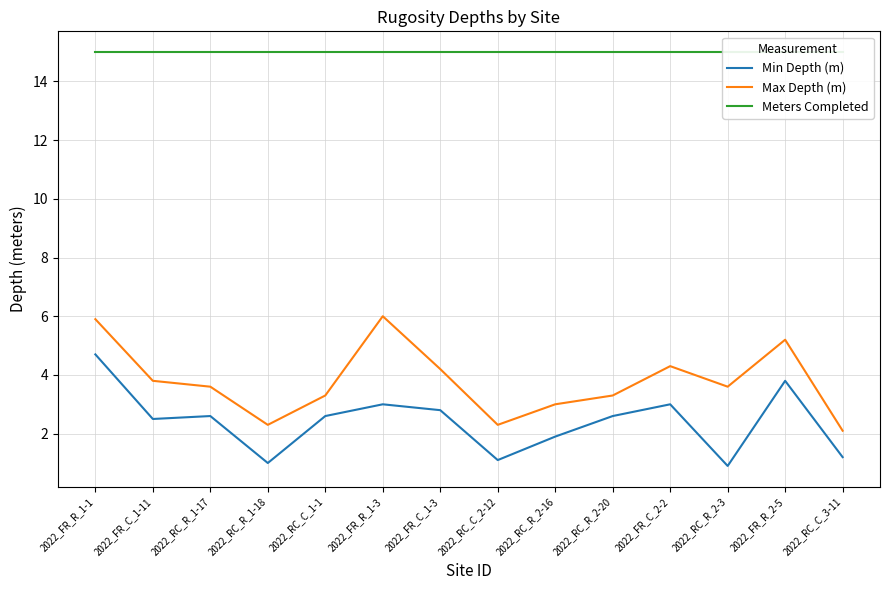

True or false: Min Depth (m) and Meters Completed cross at least once.

False